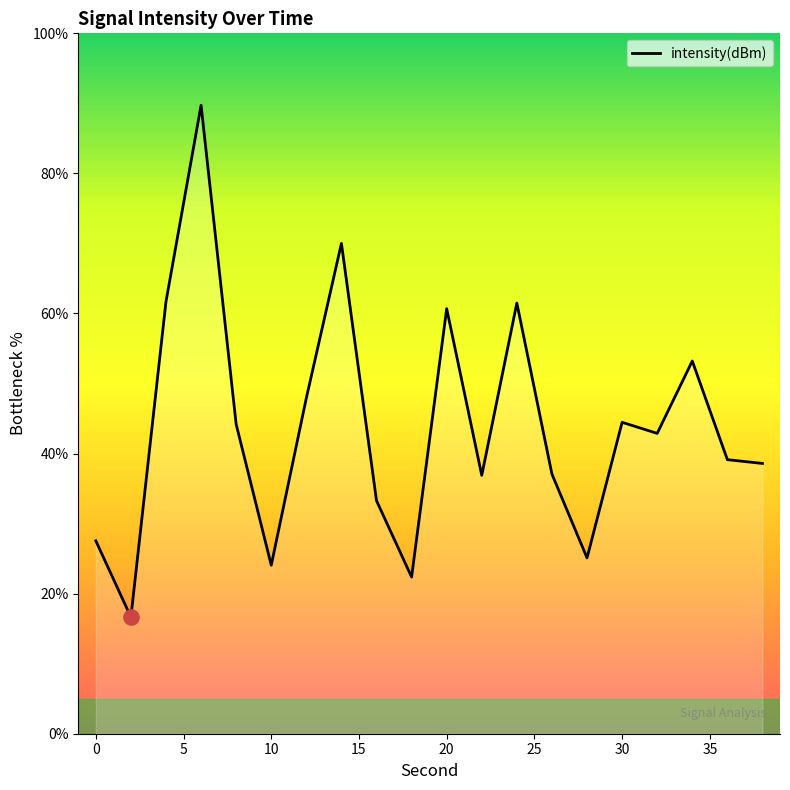

What is the difference between the maximum and minimum values?

73.1